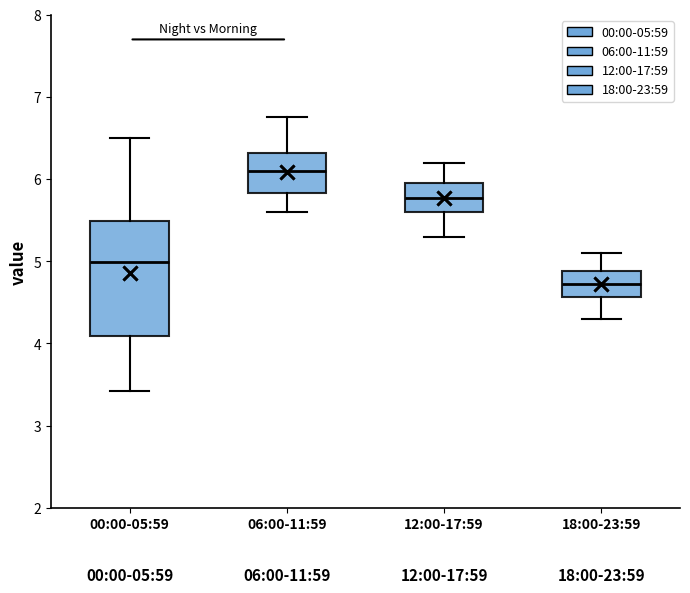

Which box is the tallest, from its lower edge to its upper edge?

00:00-05:59